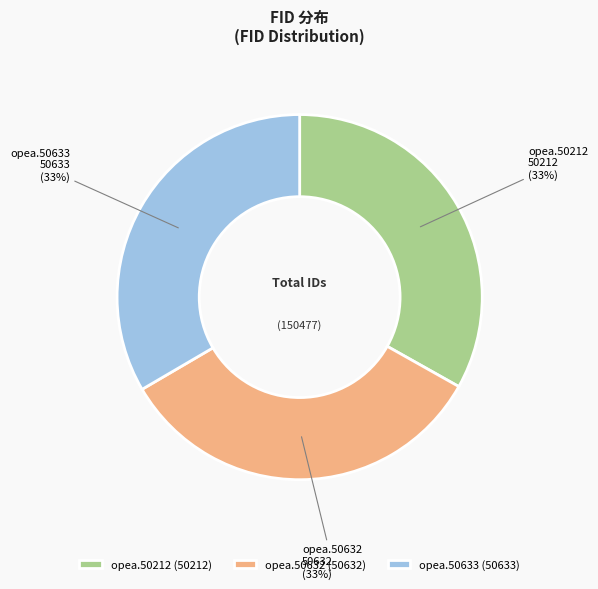

The opea.50633 slice represents 43% of the pie. True or false?

False